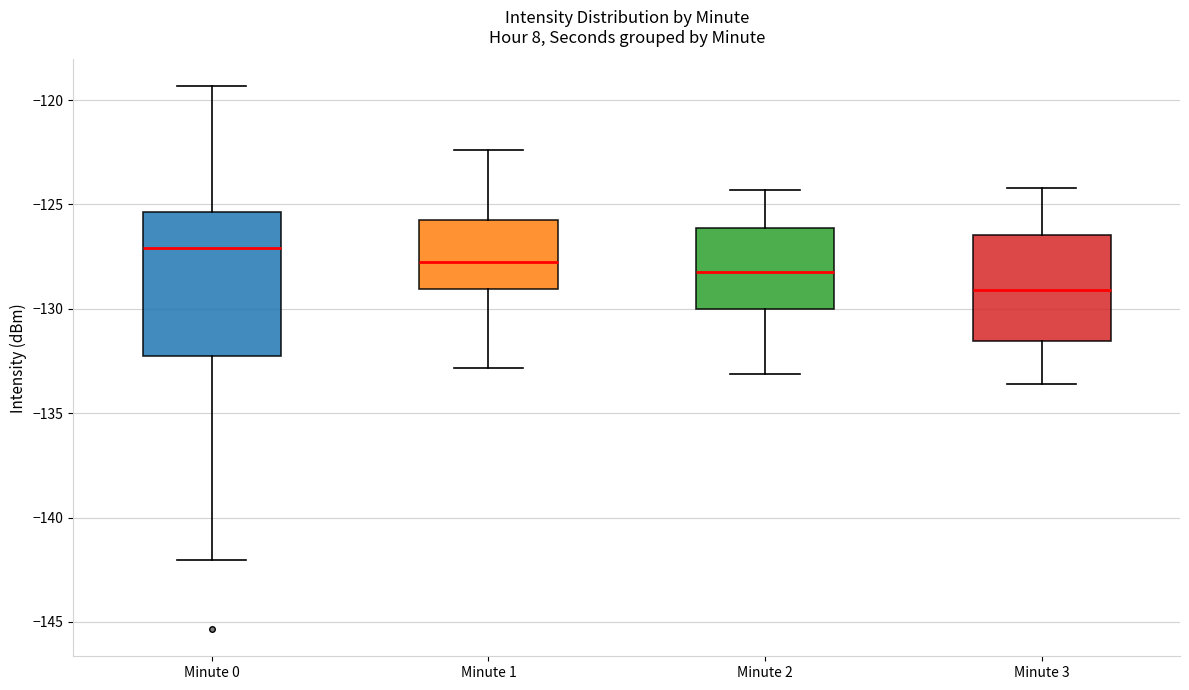

Comparing the boxes themselves (not the whiskers), which one is the tallest?

Minute 0